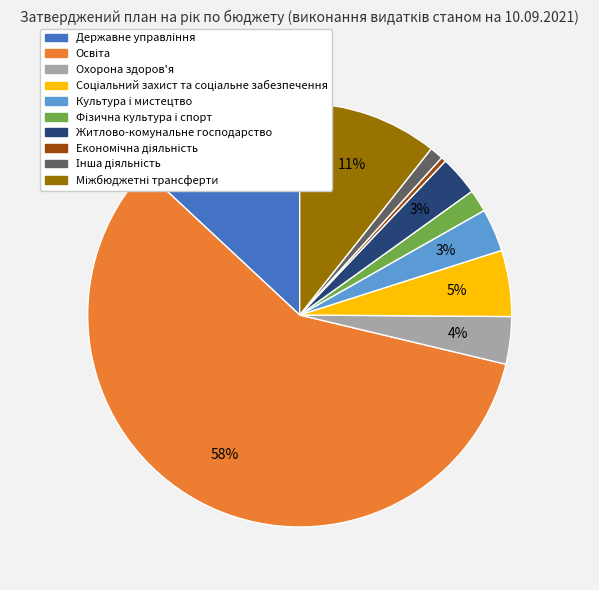

To the nearest percent, what is the difference between the largest and smallest slice percentages?

58%